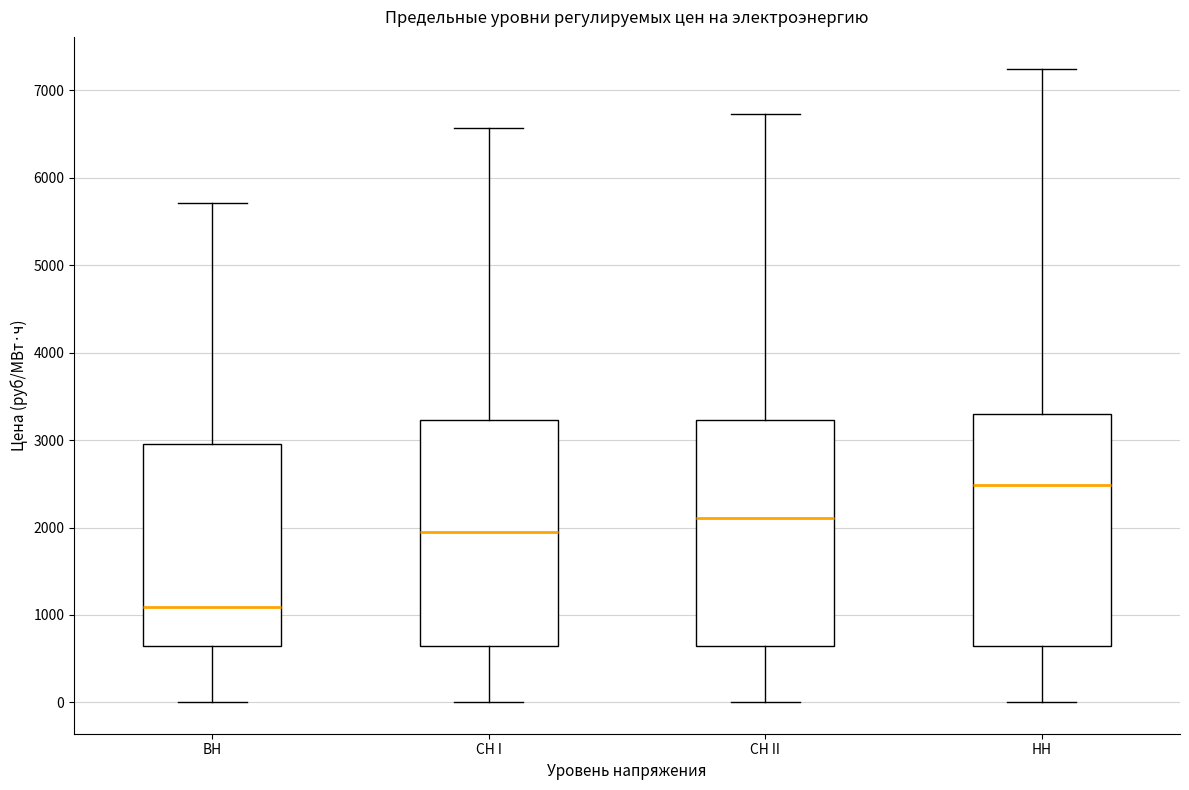

Reading left to right, read every box against the y-axis: the position of its median line, the range the box covers, and the ends of its whiskers. The values are not printed on the chart, so give them approximately, as read against the axis.

ВН: median 1100, box 700 to 3000, whiskers 0 to 5700
СН I: median 2000, box 700 to 3200, whiskers 0 to 6600
СН II: median 2100, box 700 to 3200, whiskers 0 to 6700
НН: median 2500, box 700 to 3300, whiskers 0 to 7200